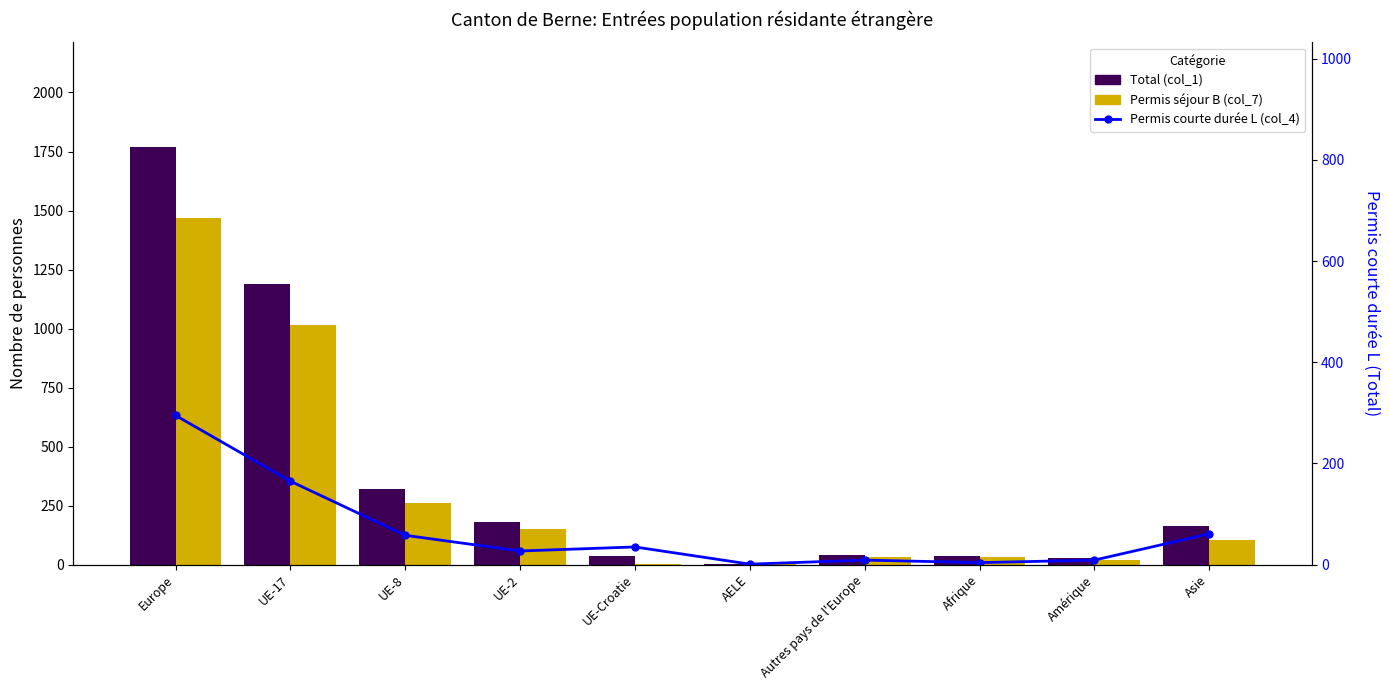

Is the value of Permis courte durée L (col_4) at UE-17 greater than the value of Permis séjour B (col_7) at UE-17?

No